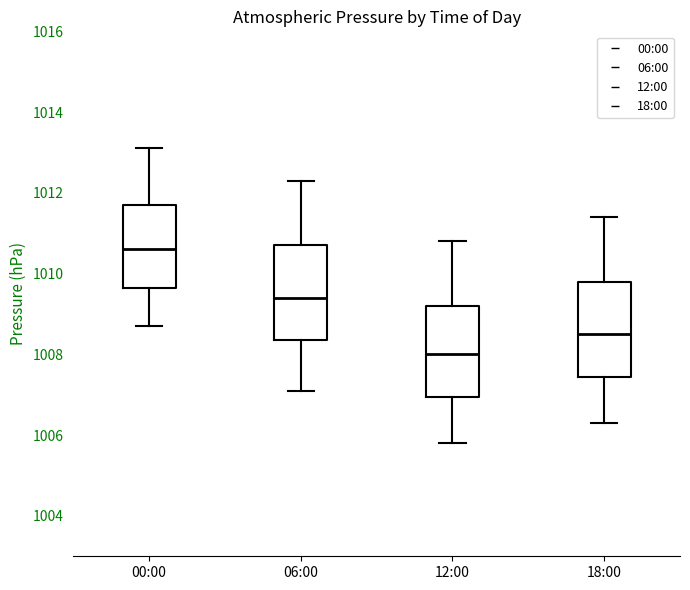

Reading left to right, read every box against the y-axis: the position of its median line, the range the box covers, and the ends of its whiskers. The values are not printed on the chart, so give them approximately, as read against the axis.

00:00: median 1010.6, box 1009.6 to 1011.8, whiskers 1008.8 to 1013.2
06:00: median 1009.4, box 1008.4 to 1010.8, whiskers 1007.2 to 1012.4
12:00: median 1008.0, box 1007.0 to 1009.2, whiskers 1005.8 to 1010.8
18:00: median 1008.6, box 1007.4 to 1009.8, whiskers 1006.4 to 1011.4